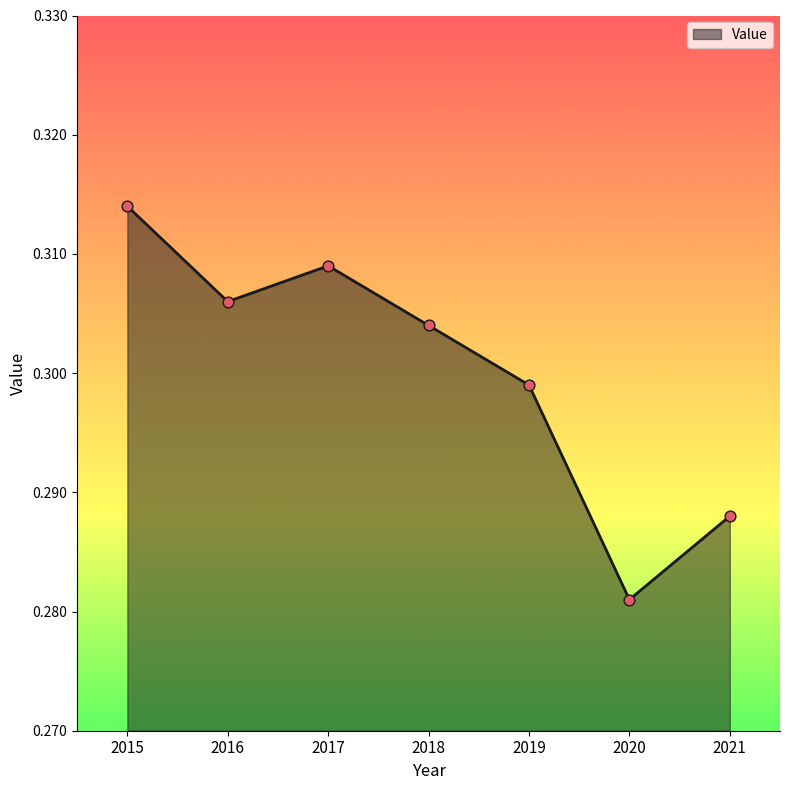

Between 2016 and 2015, which is larger?

2015